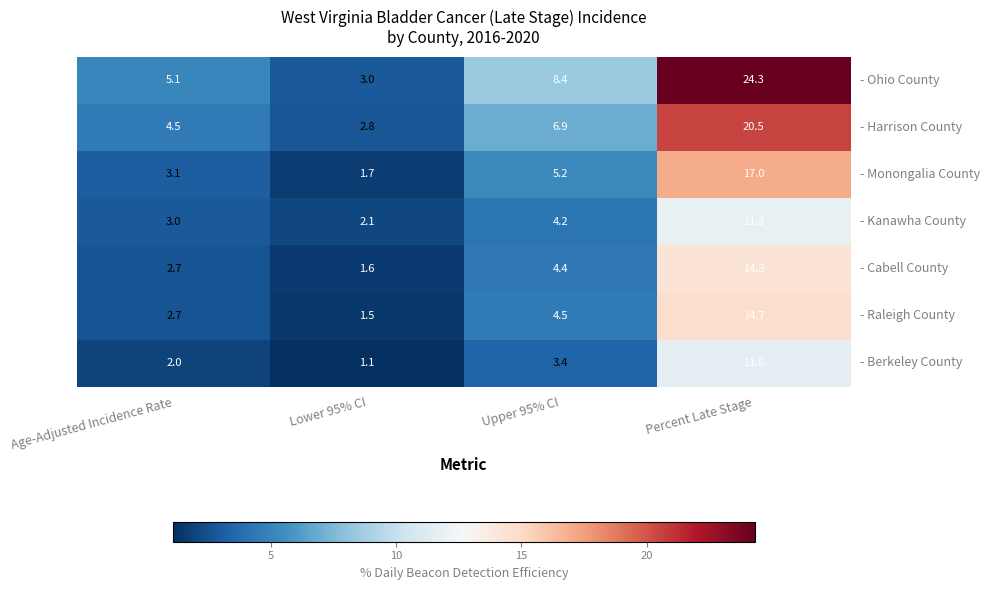

How many data points in - Monongalia County are less than 5?

2